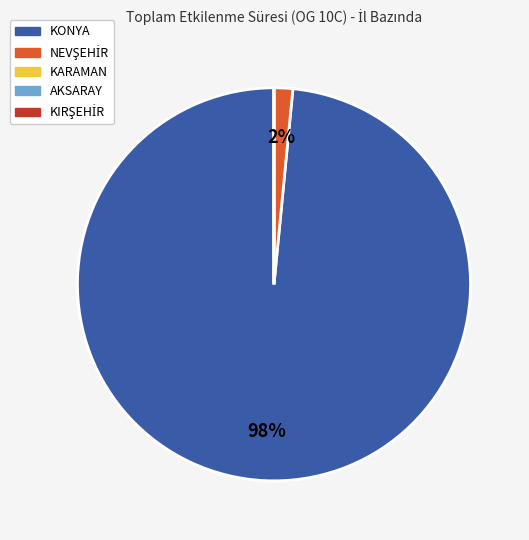

Is it true that KONYA is 89% of the pie?

False